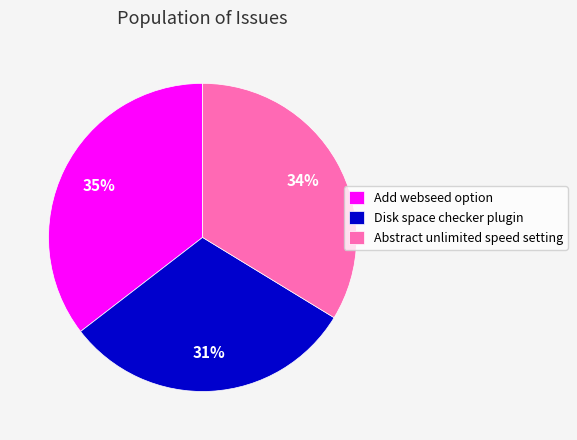

How many slices are in this pie chart?

3